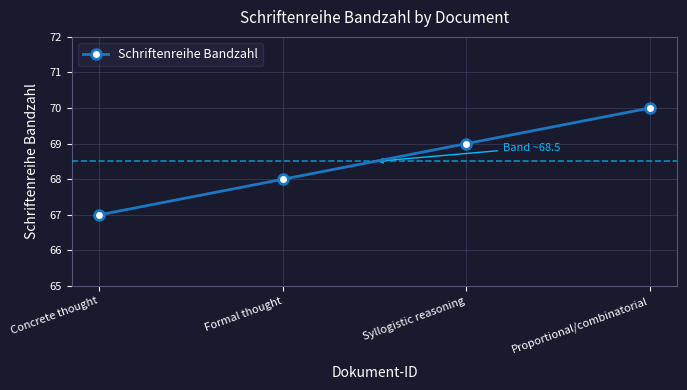

Approximately how many times larger is the value at Concrete thought compared to Proportional/combinatorial?

1.0